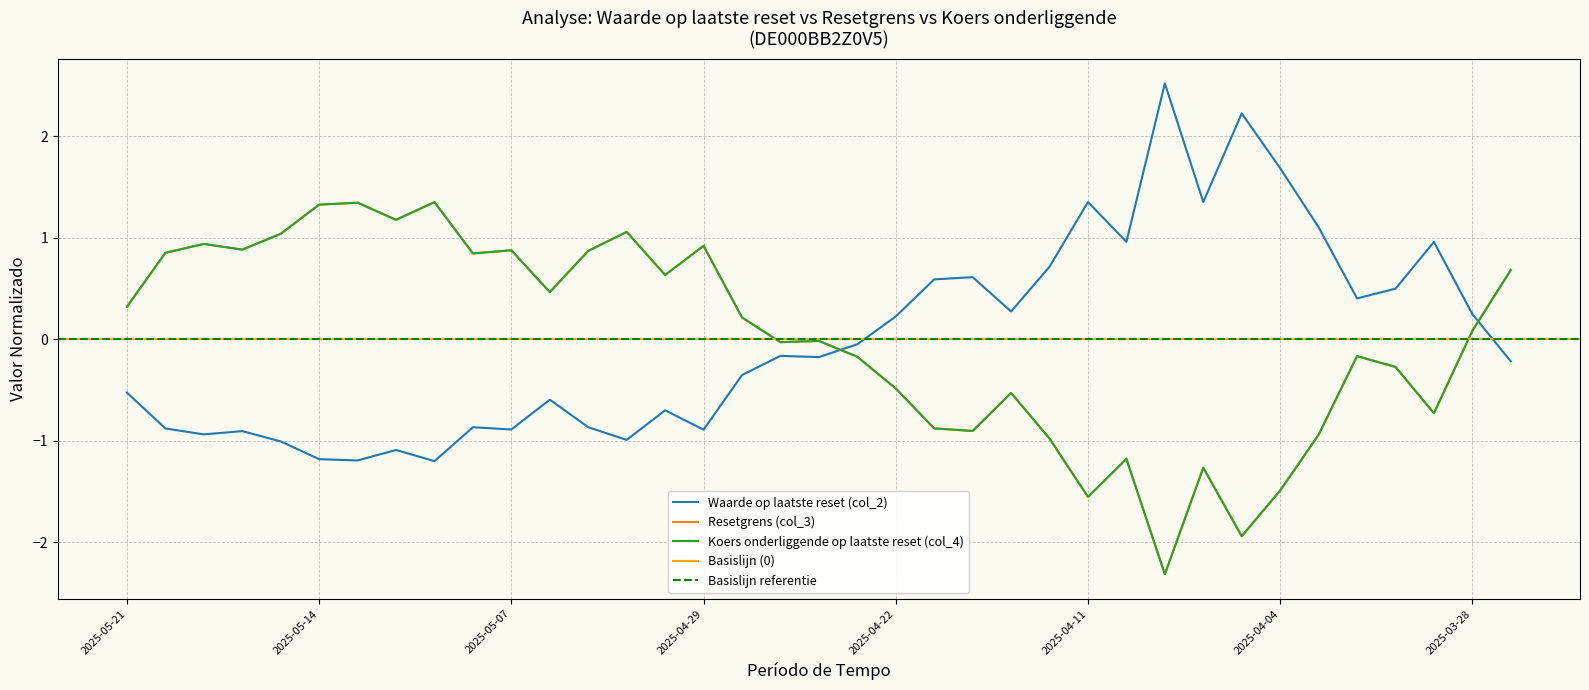

What position from the right is 2025-04-07?

8